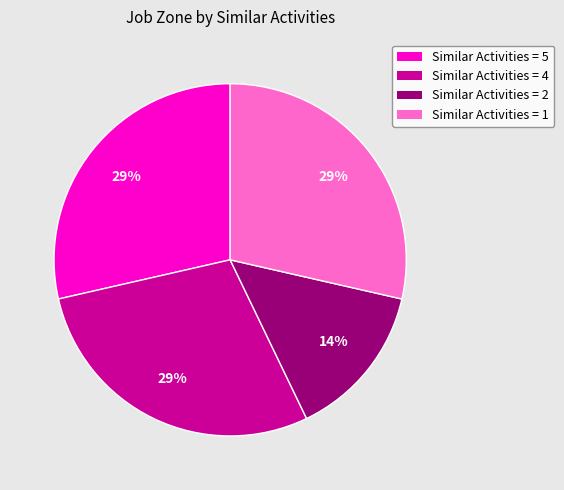

Is there a majority slice in this chart?

No